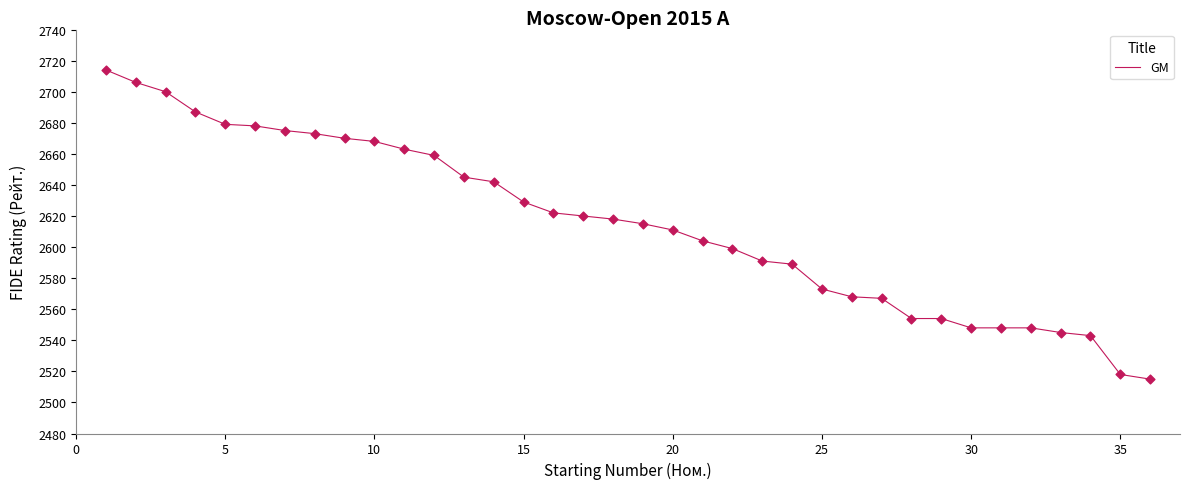

What is the difference between the maximum and minimum values?

199